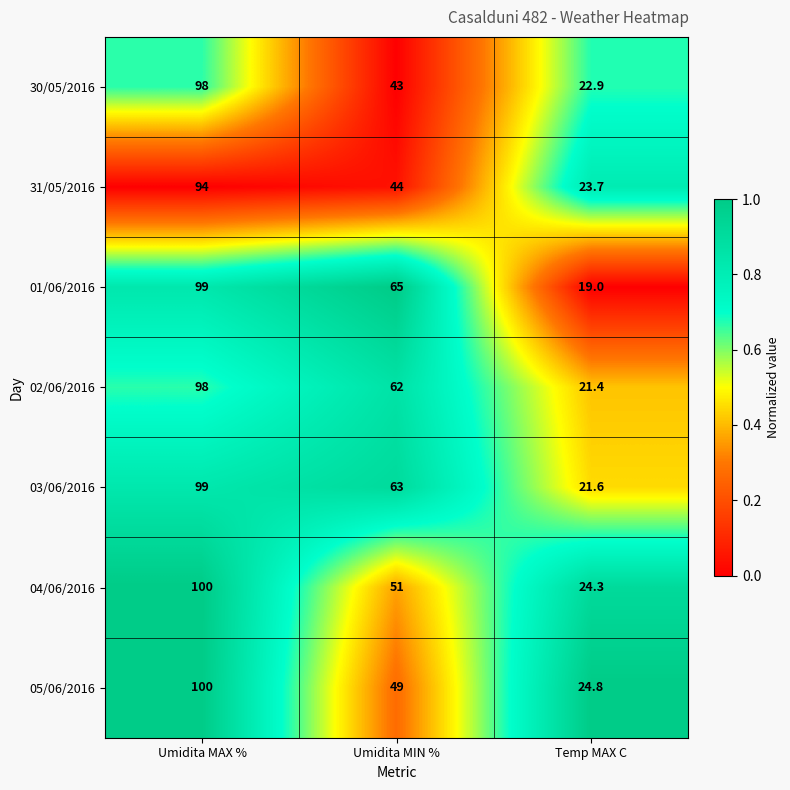

Where is 02/06/2016 nearest to the value 59?

Umidita MIN %